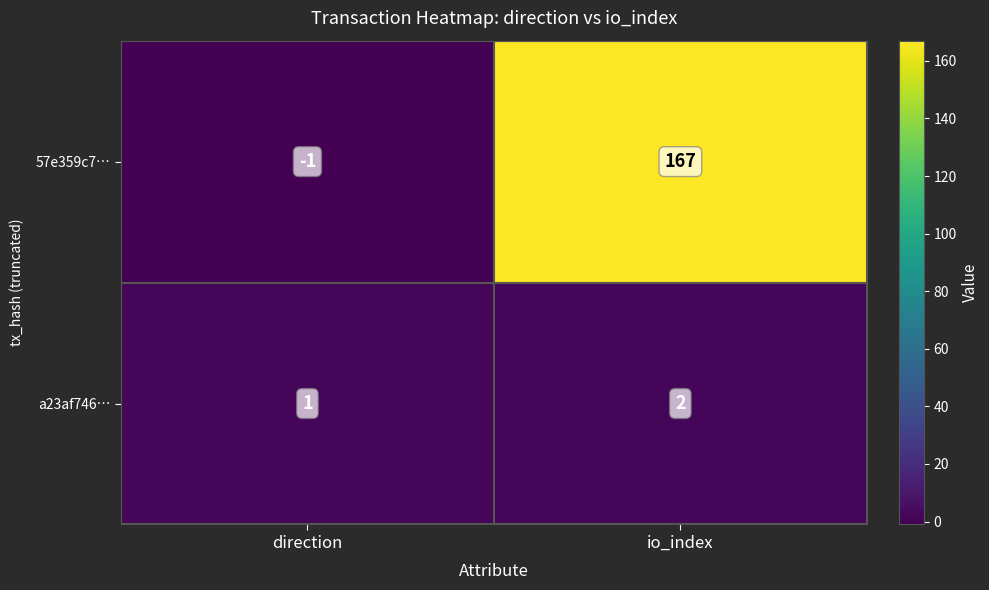

Which label corresponds to the smallest value in the chart?

direction